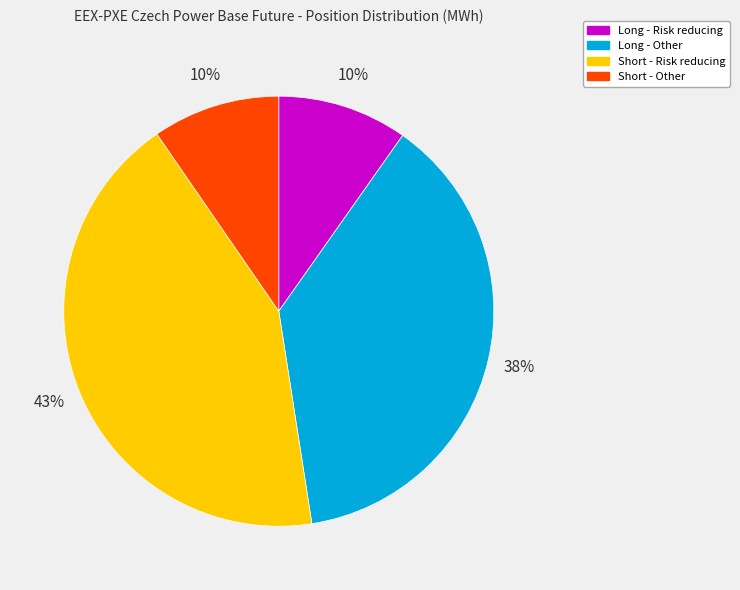

Does Long - Risk reducing account for over 50% of the chart?

No